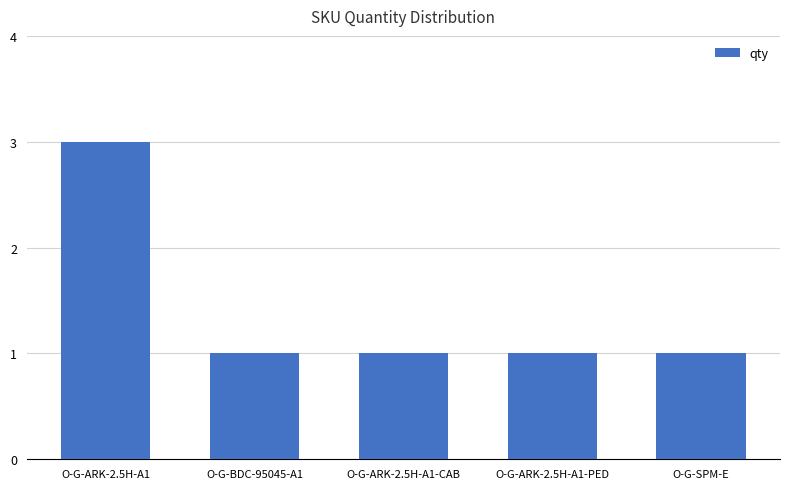

Approximately how many times larger is the value at O-G-ARK-2.5H-A1-CAB compared to O-G-ARK-2.5H-A1?

0.3